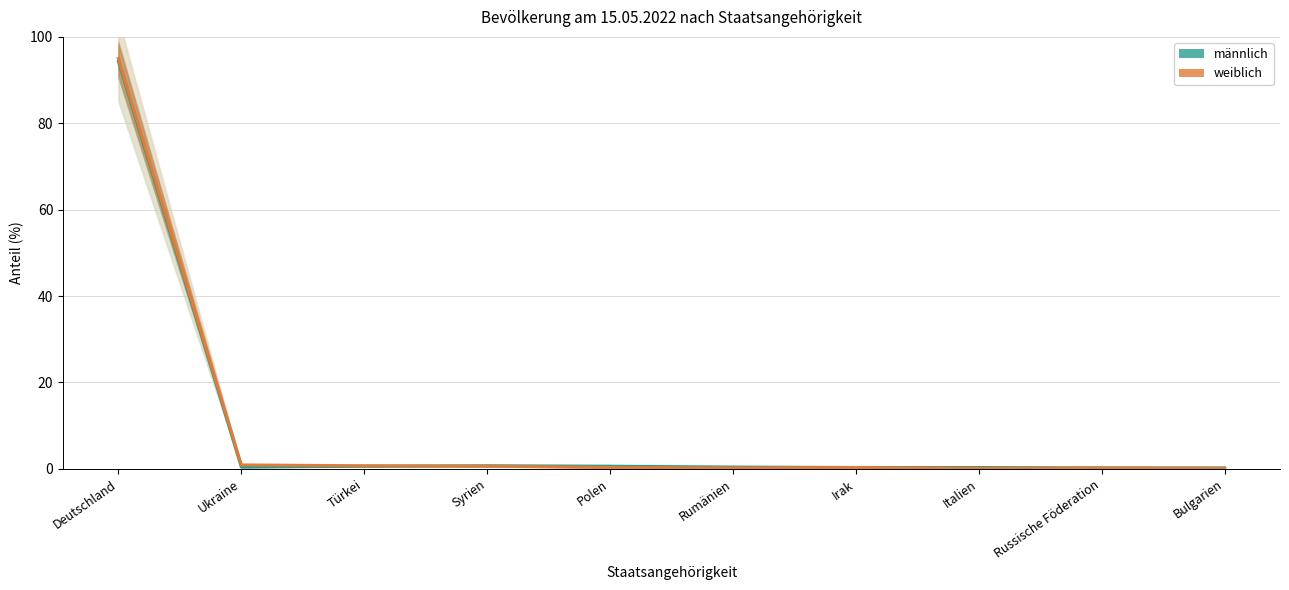

Which series has the largest range (max minus min)?

weiblich